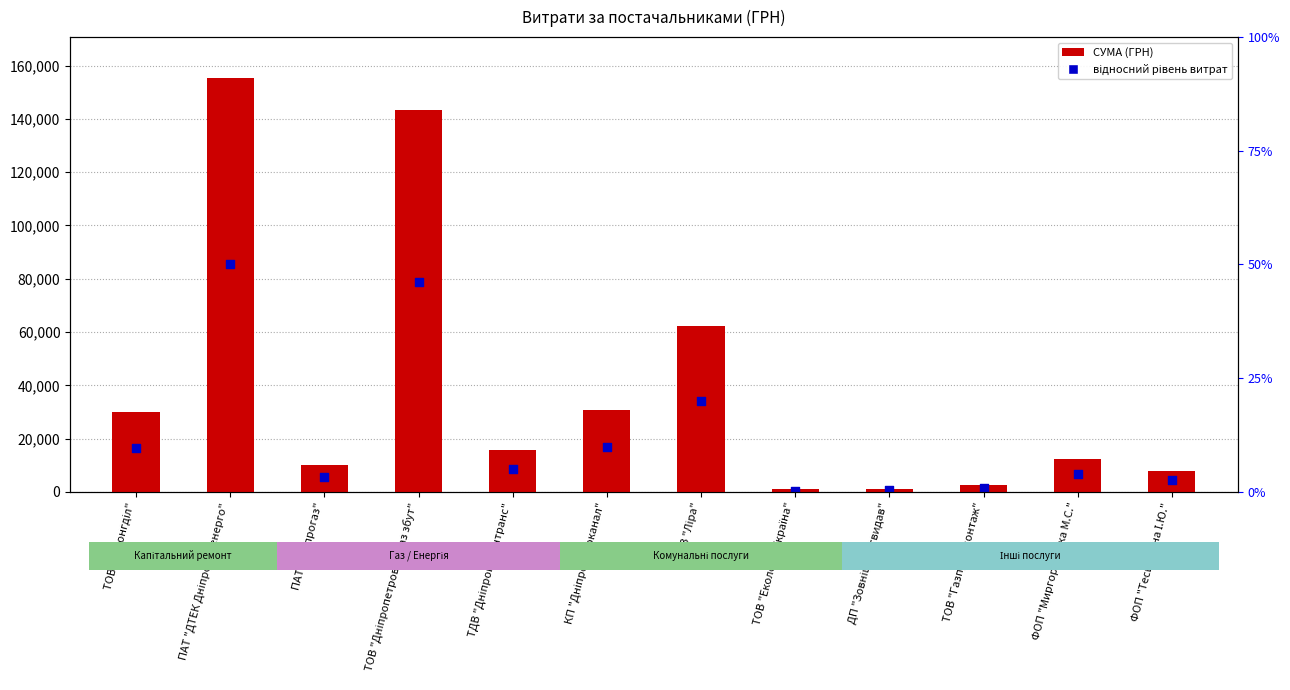

Which series has the largest total across all categories?

СУМА (ГРН)